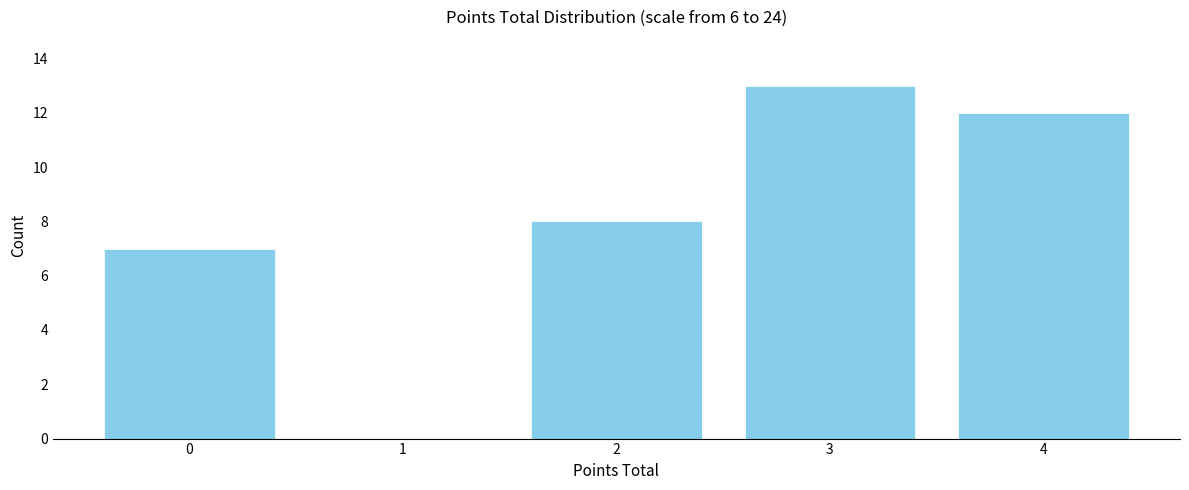

Reading left to right, what are all the values shown in this chart?

0=7	1=0	2=8	3=13	4=12